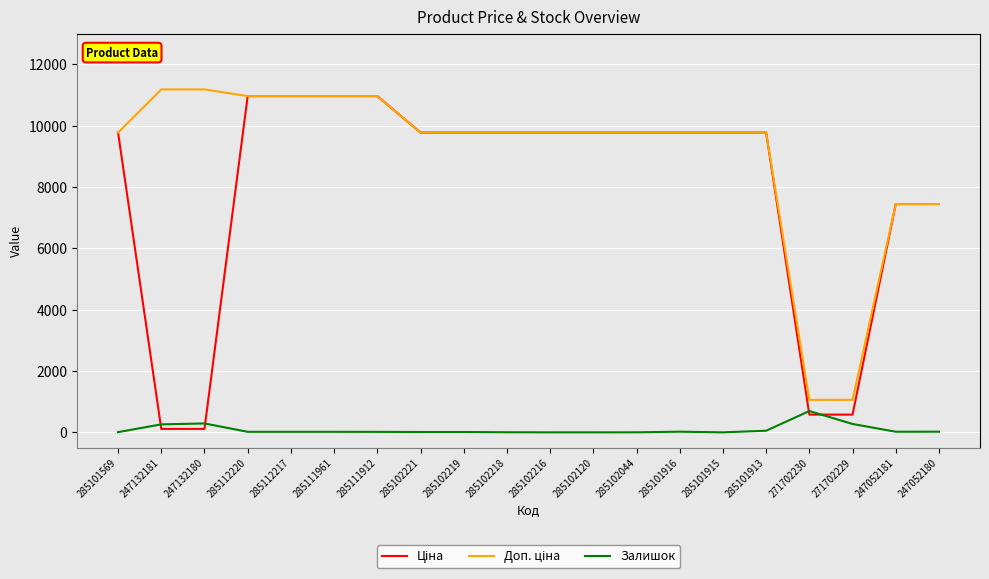

What is the total value across all series at 247052180?

14910.2